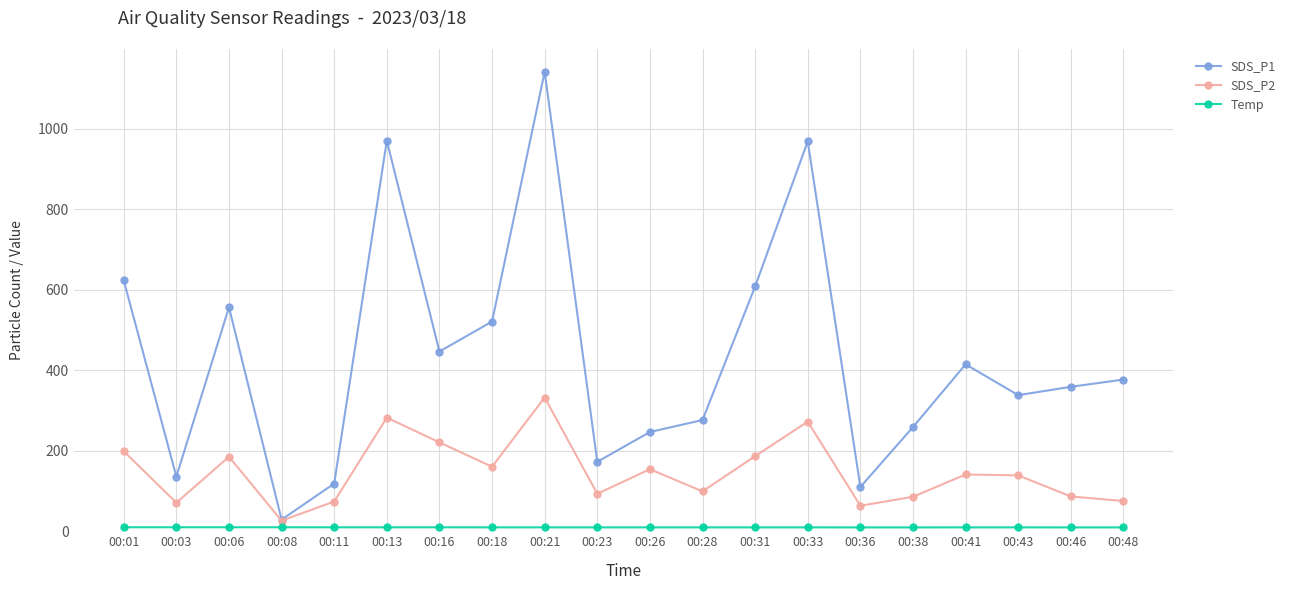

True or false: SDS_P2 has more than 2 points higher than both neighbors.

True